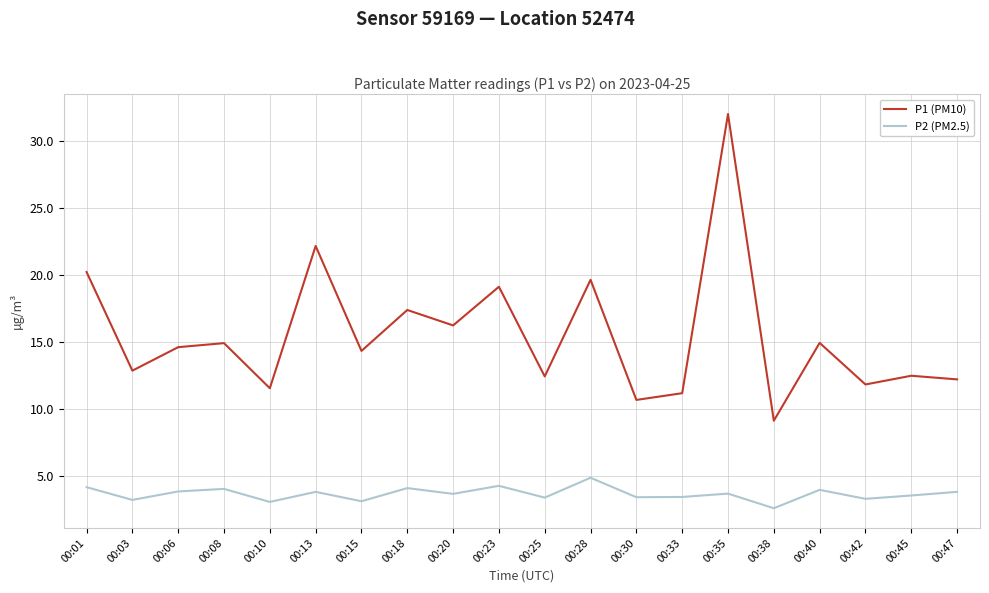

True or false: P2 (PM2.5) and P1 (PM10) intersect in this chart.

False